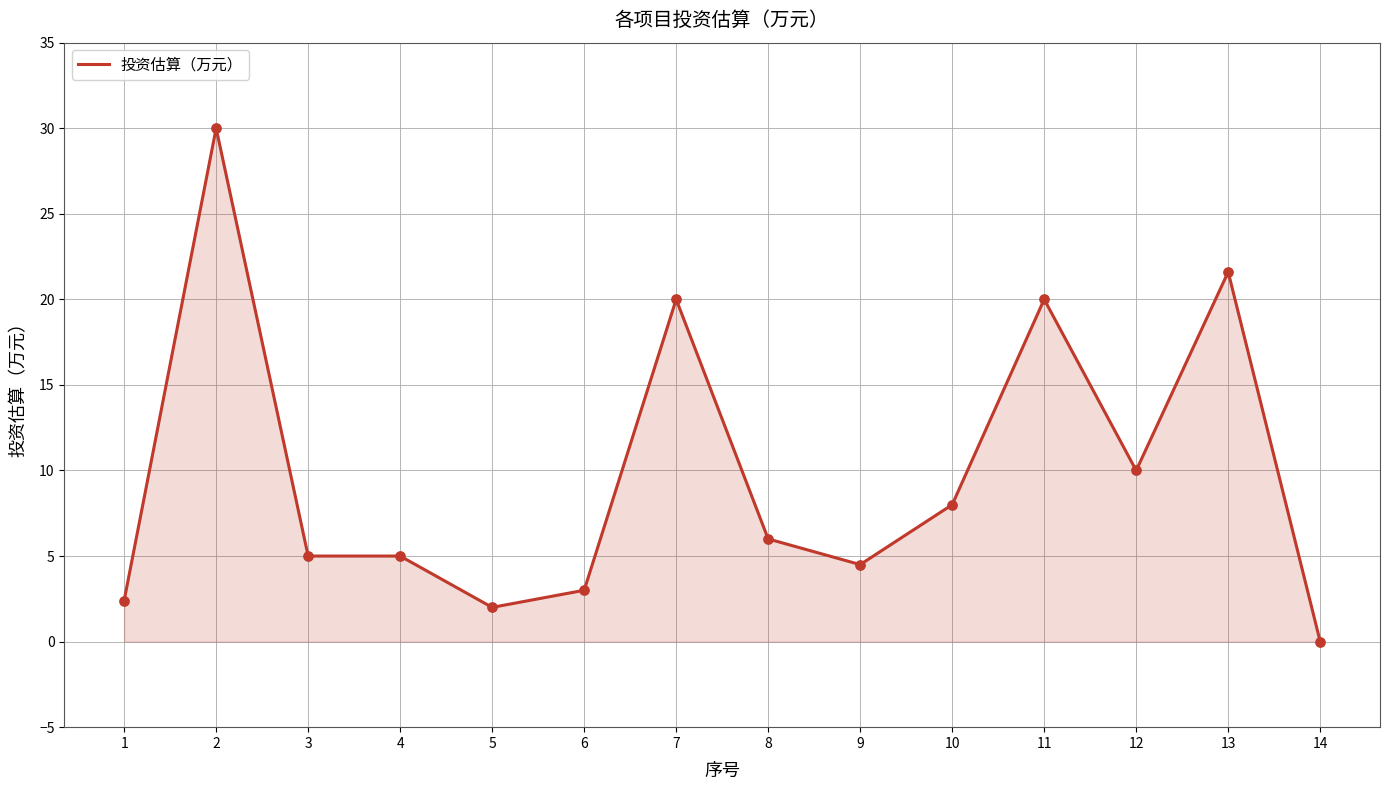

Between 12 and 9, which is larger?

12